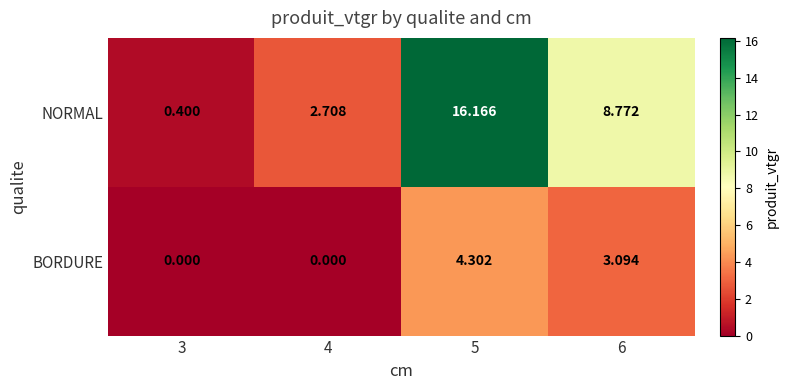

Between 4 and 6, which series saw the biggest shift?

NORMAL